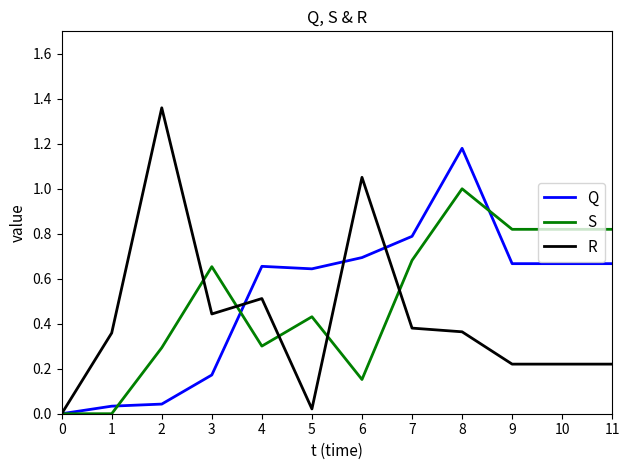

True or false: S has a value of 0.3 at 4.

True